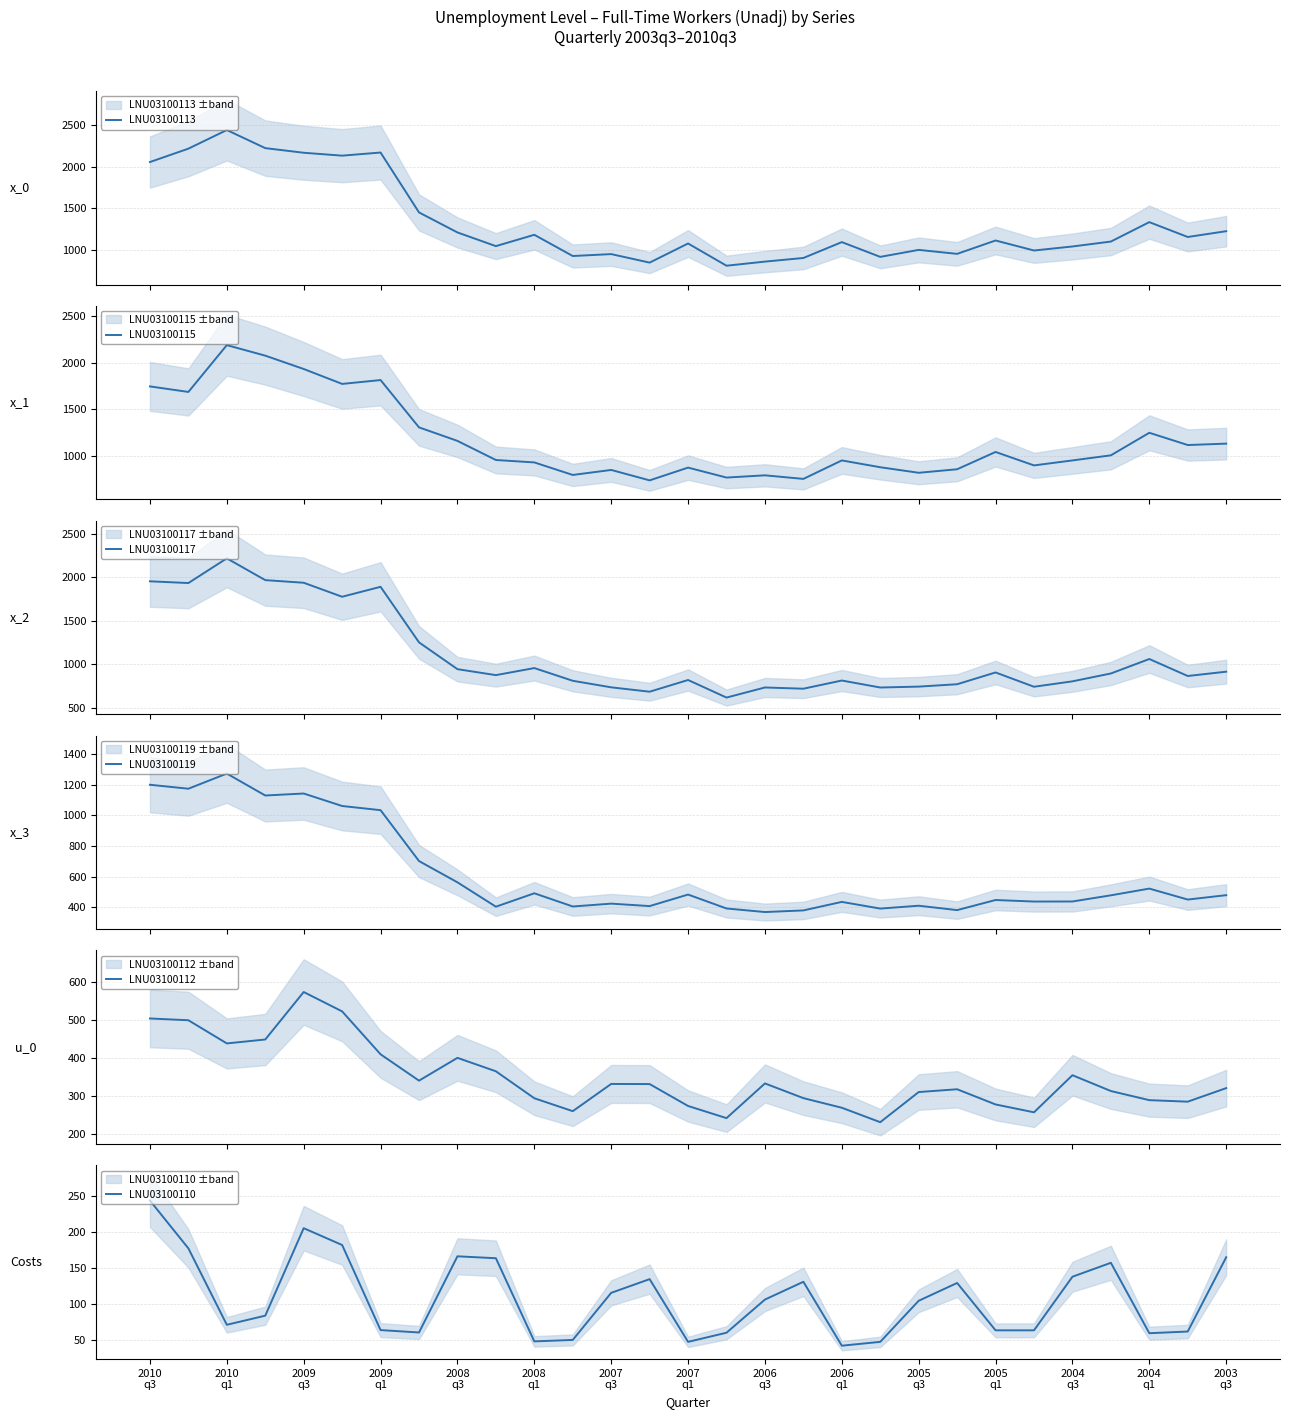

How many data points does each series have?

29